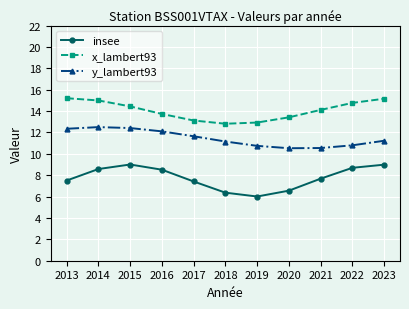

In insee, how many points are higher than both neighbors (excluding endpoints)?

1